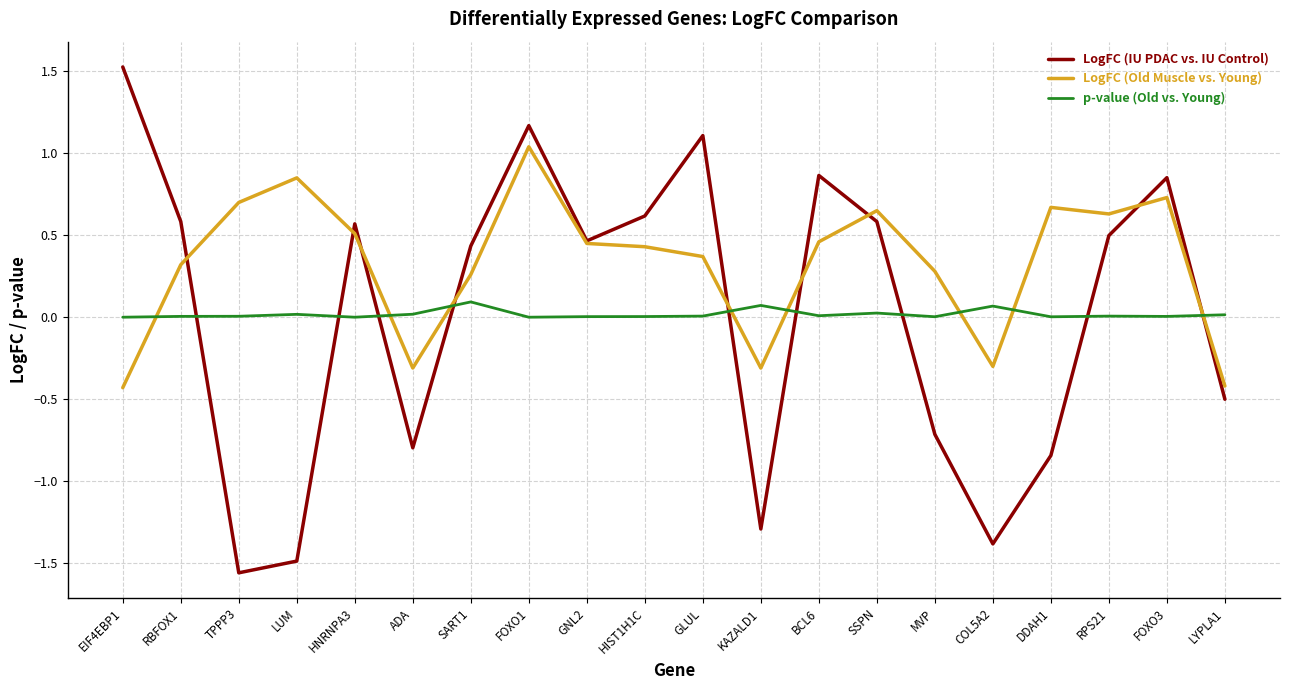

Which category has the highest value in the LogFC (IU PDAC vs. IU Control) series?

EIF4EBP1